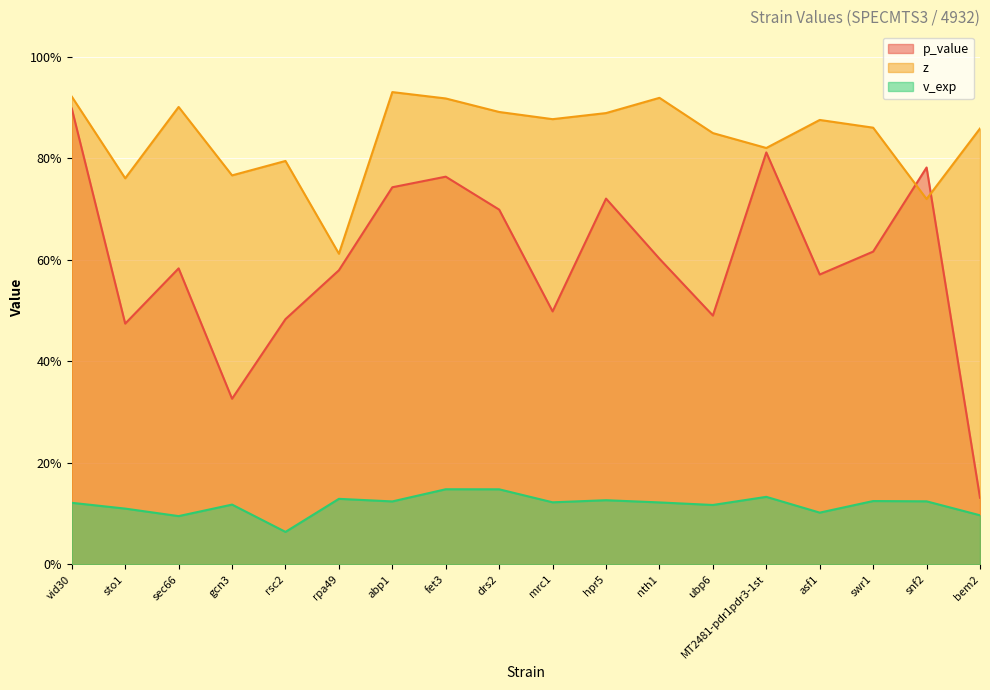

Does the chart display data point markers on the line(s)?

No